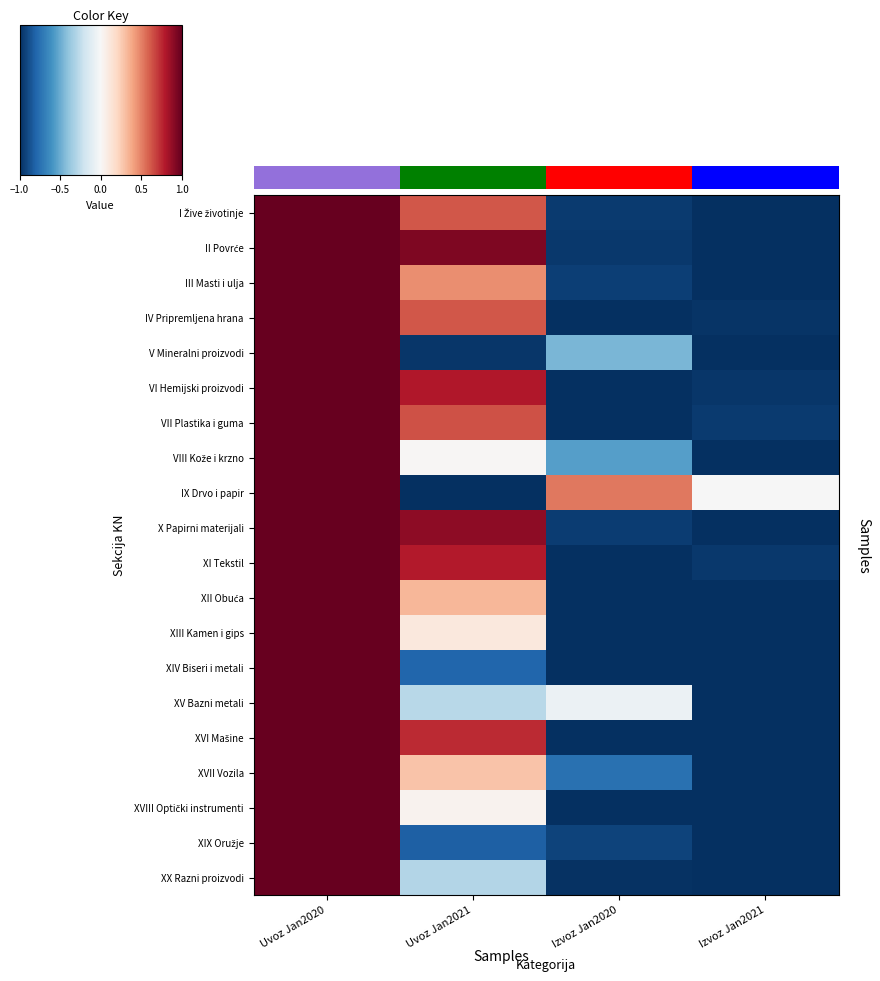

The VI Hemijski proizvodi series shows -0.4 at Izvoz Jan2021. True or false?

False